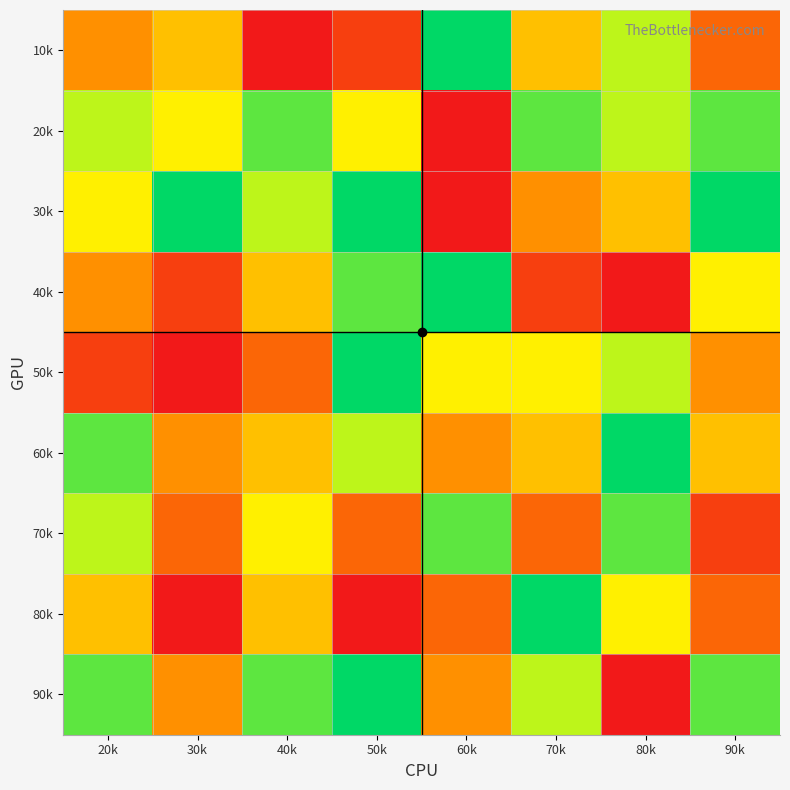

Reading right to left, list all the values displayed in this chart.

10k: 90k=3	80k=7	70k=5	60k=9	50k=2	40k=1	30k=5	20k=4
20k: 90k=8	80k=7	70k=8	60k=1	50k=6	40k=8	30k=6	20k=7
30k: 90k=9	80k=5	70k=4	60k=1	50k=9	40k=7	30k=9	20k=6
40k: 90k=6	80k=1	70k=2	60k=9	50k=8	40k=5	30k=2	20k=4
50k: 90k=4	80k=7	70k=6	60k=6	50k=9	40k=3	30k=1	20k=2
60k: 90k=5	80k=9	70k=5	60k=4	50k=7	40k=5	30k=4	20k=8
70k: 90k=2	80k=8	70k=3	60k=8	50k=3	40k=6	30k=3	20k=7
80k: 90k=3	80k=6	70k=9	60k=3	50k=1	40k=5	30k=1	20k=5
90k: 90k=8	80k=1	70k=7	60k=4	50k=9	40k=8	30k=4	20k=8